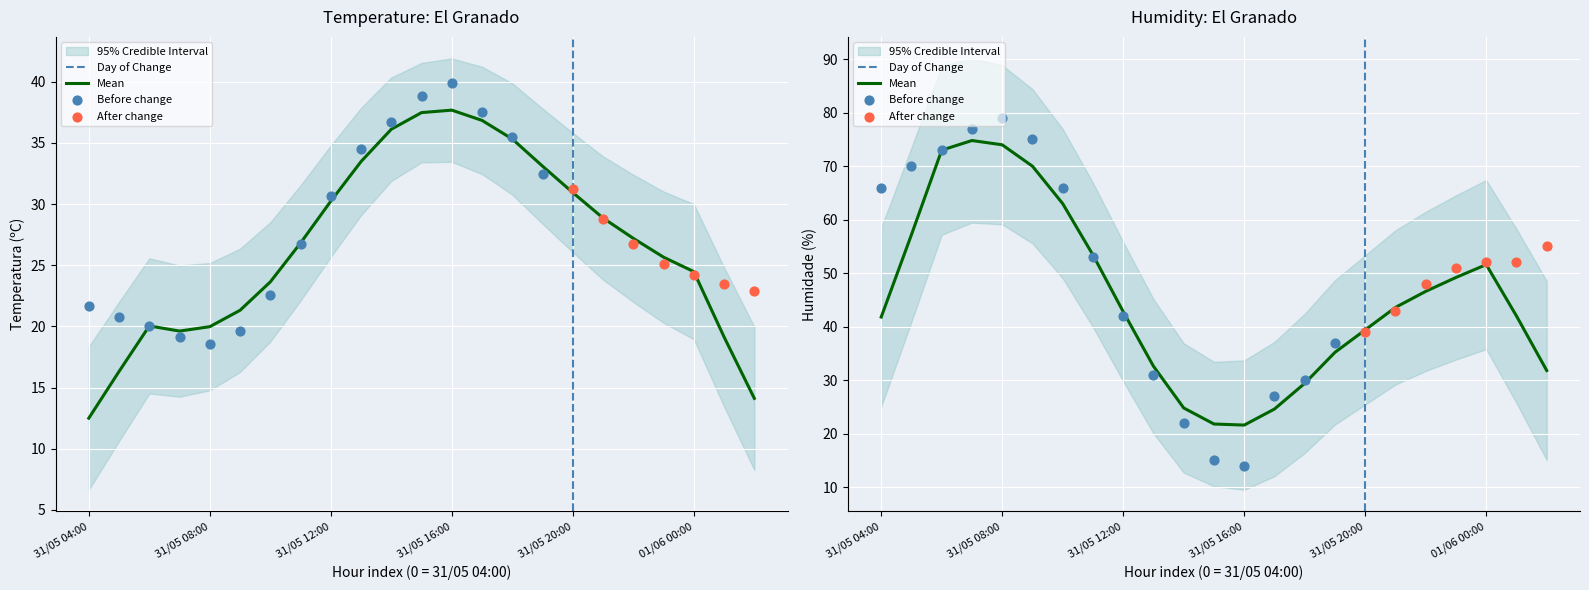

Is the value of Humidade (%) at 31/05 07:00 greater than the value of Temperatura (ºC) at 31/05 21:00?

Yes